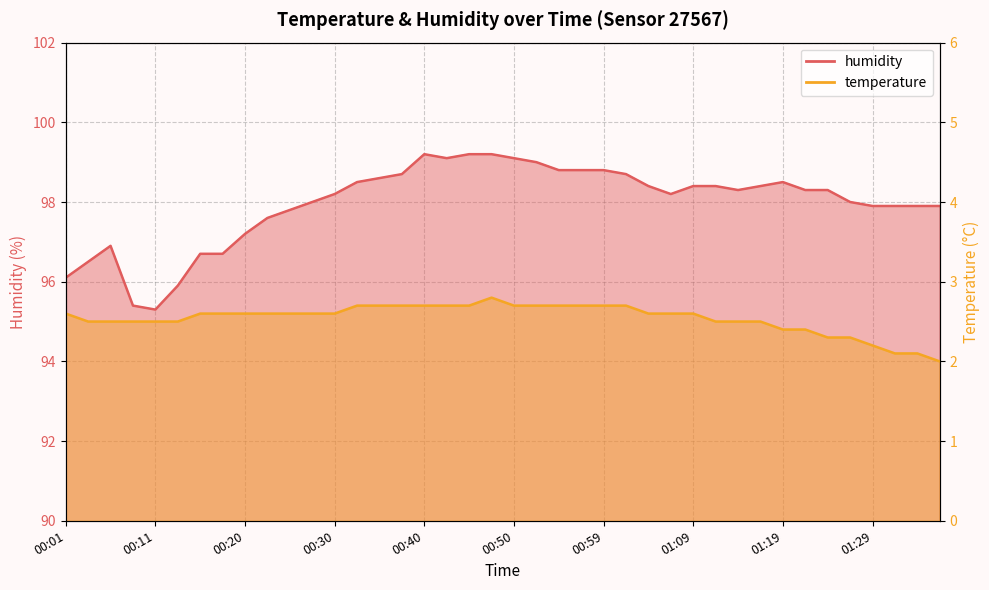

True or false: temperature has a value of 4.7 at 00:35.

False